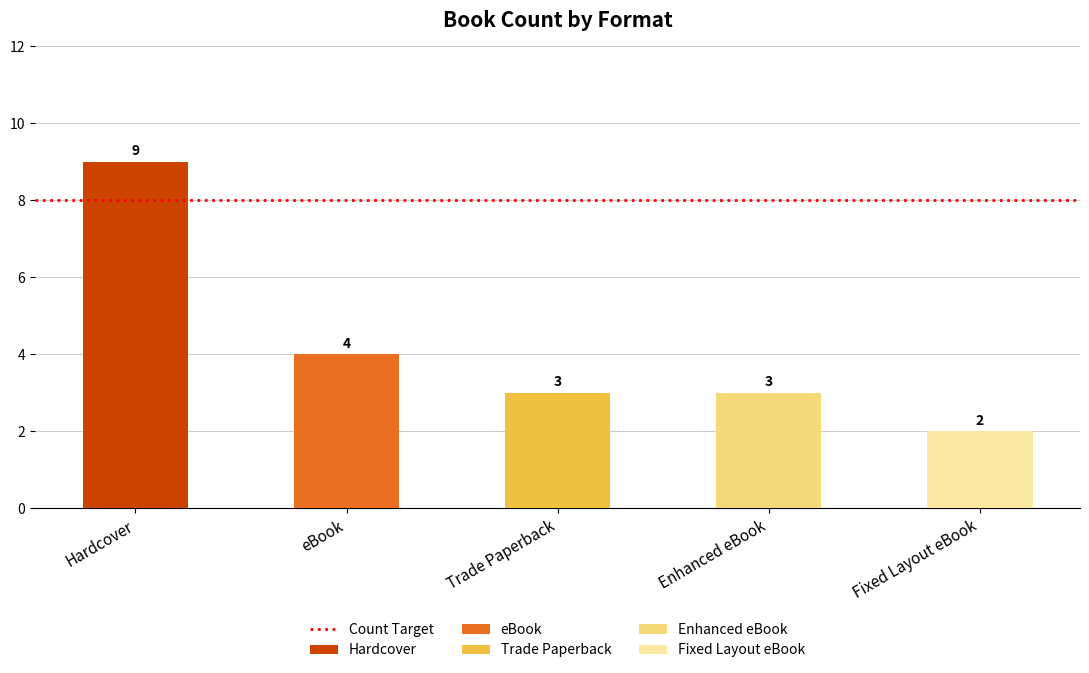

The chart shows a value of 9 at Hardcover. True or false?

True